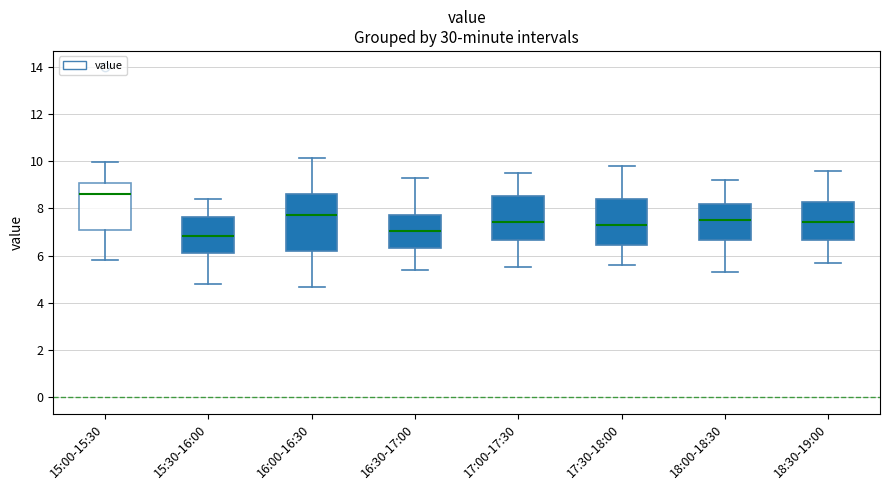

Which box has the highest median line?

15:00-15:30